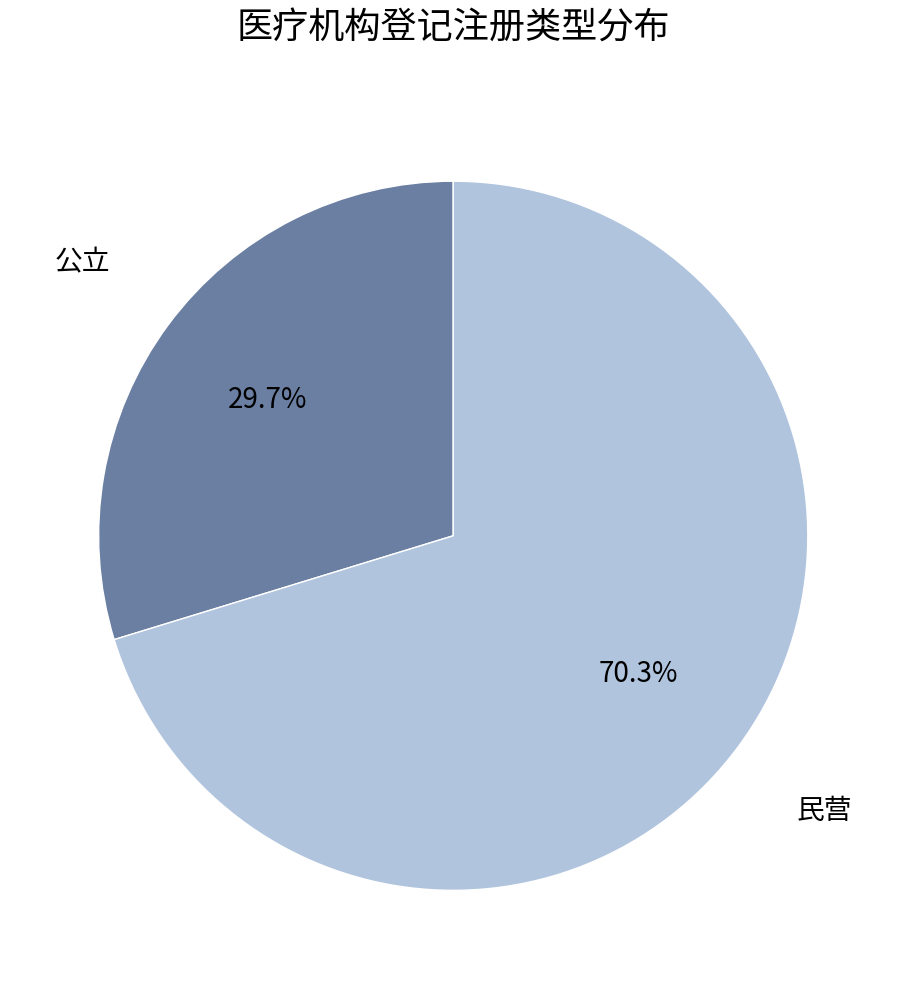

Is there a majority slice in this chart?

Yes